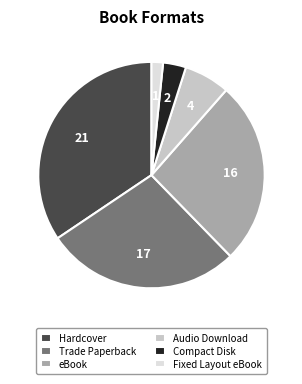

True or false: Fixed Layout eBook accounts for 13% of the total.

False